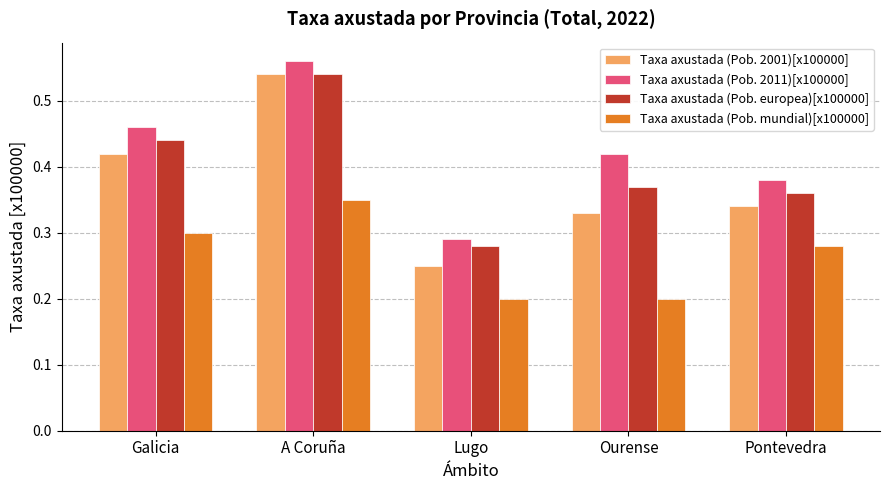

Rank the categories by Taxa axustada (Pob. 2011)[x100000] value from highest to lowest.

A Coruña, Galicia, Ourense, Pontevedra, Lugo